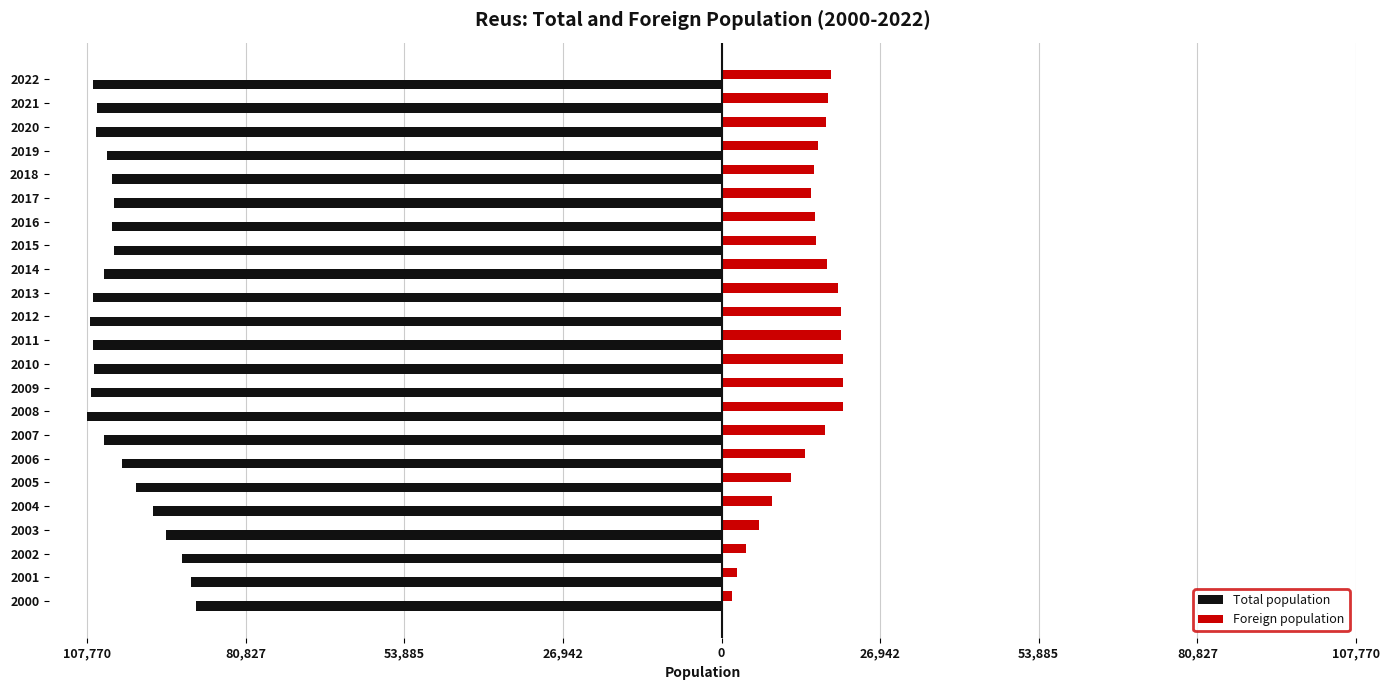

What is the difference between the maximum and minimum values in the Total population series?

18591